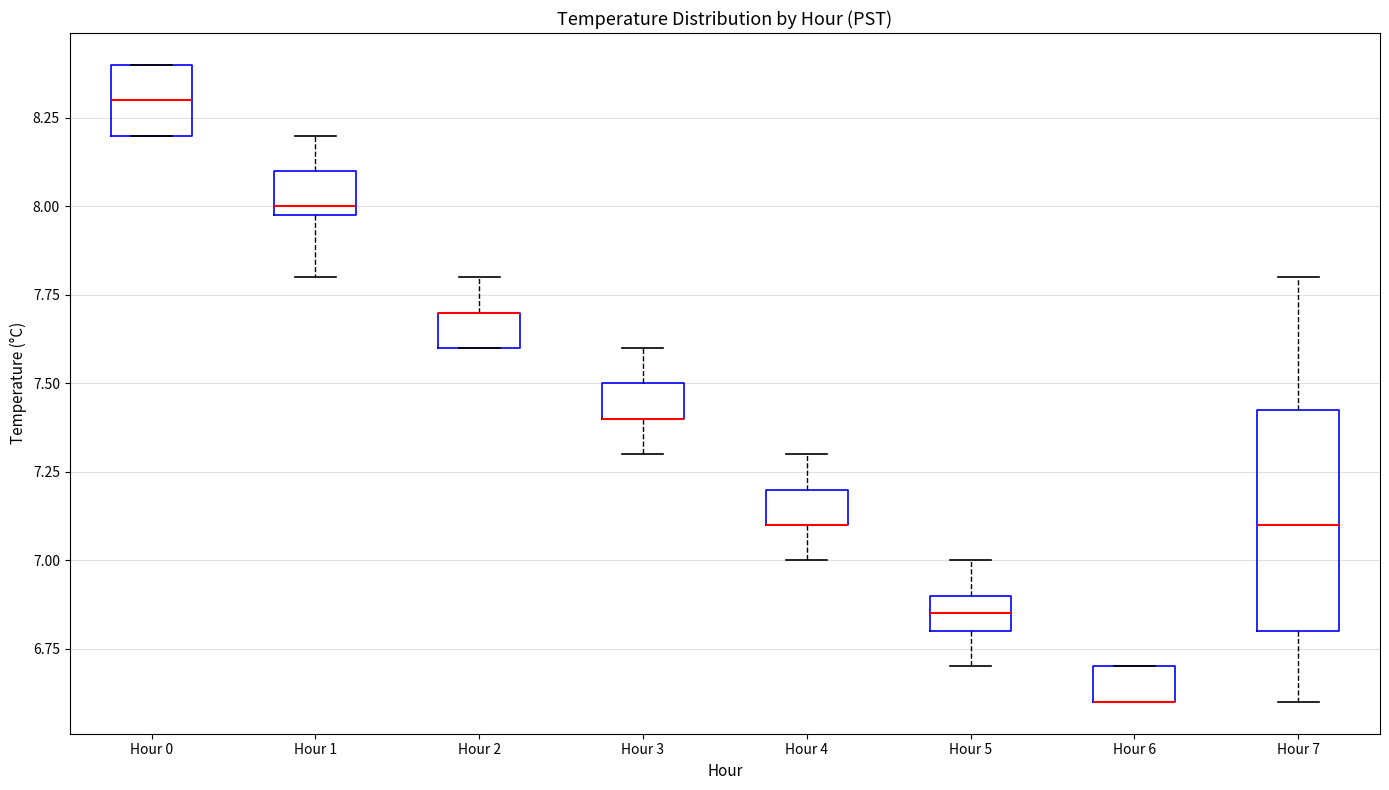

Where is the upper edge of the box for Hour 2 on the y-axis? The values are not printed on the chart, so give them approximately, as read against the axis.

7.70